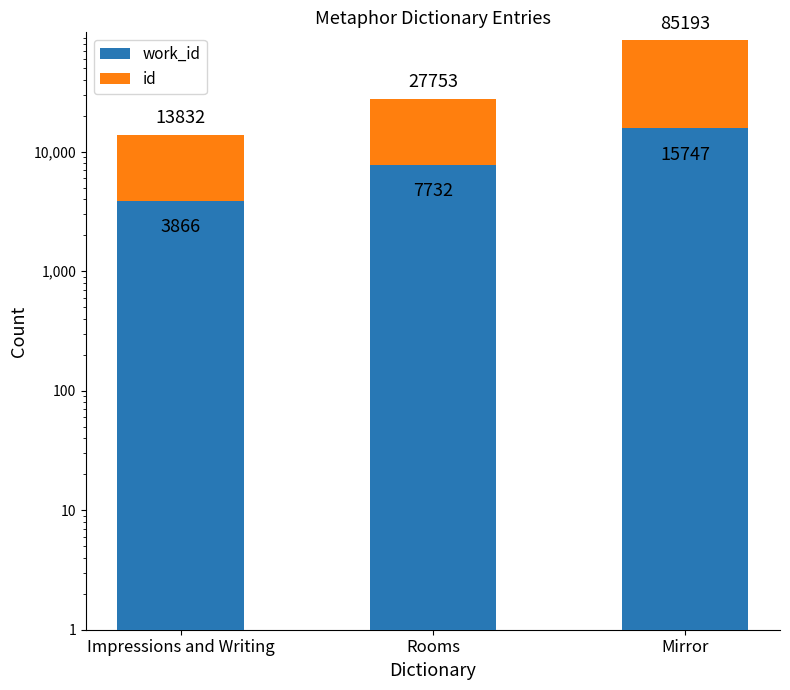

What is the maximum value for id?

69446